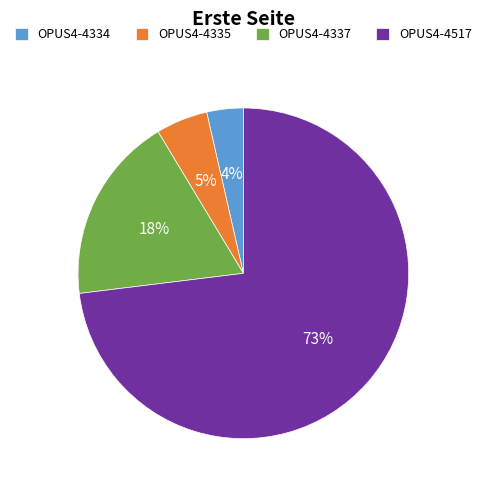

What is the smallest slice in the pie chart?

OPUS4-4334